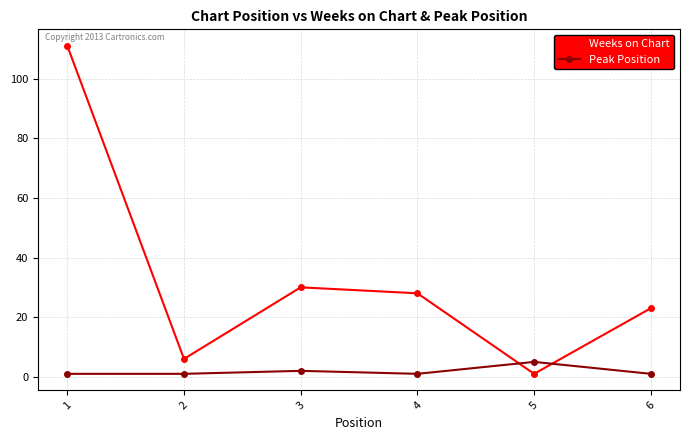

What is the difference between the maximum and minimum values in the Weeks on Chart series?

110